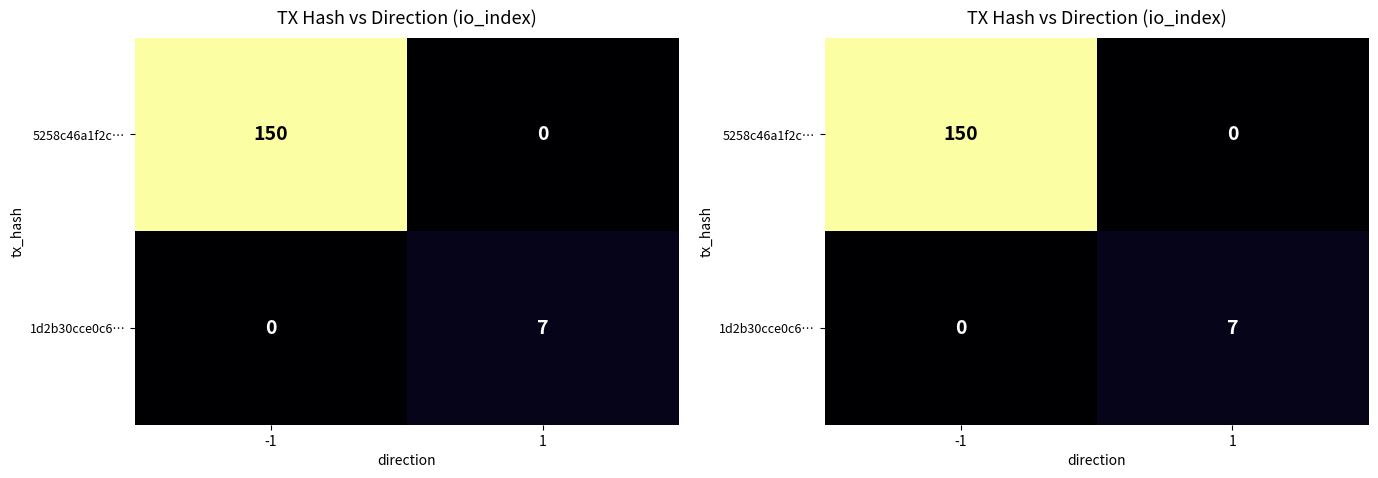

What is the difference between the 1d2b30cce0c6… values at -1 and 1?

7